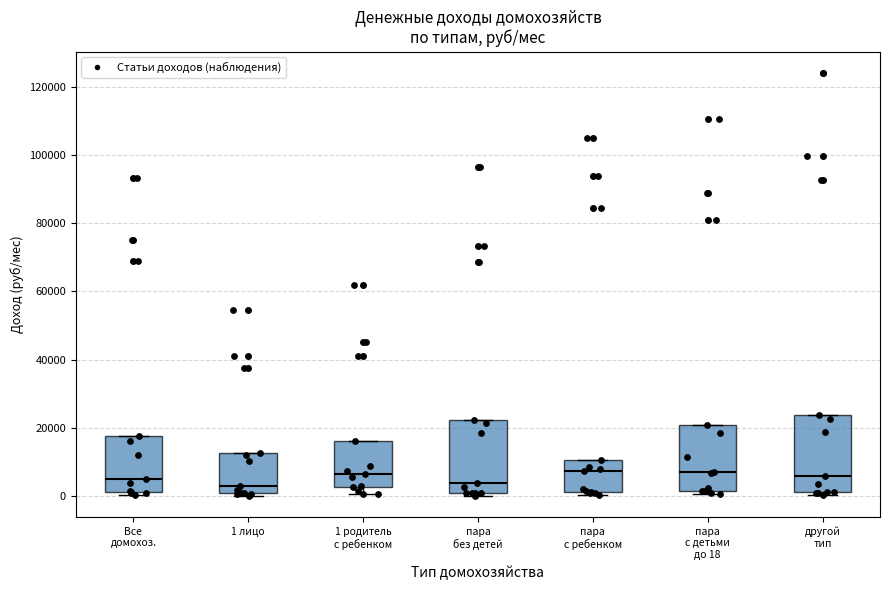

Reading left to right, read every box against the y-axis: the position of its median line, the range the box covers, and the ends of its whiskers. The values are not printed on the chart, so give them approximately, as read against the axis.

Все домохоз.: median 6000, box 2000 to 18000, whiskers 0 to 18000
1 лицо: median 4000, box 0 to 12000, whiskers 0 (just below the box's lower edge) to 12000
1 родитель с ребенком: median 6000, box 2000 to 16000, whiskers 0 to 16000
пара без детей: median 4000, box 0 to 22000, whiskers 0 (just below the box's lower edge) to 22000
пара с ребенком: median 8000, box 2000 to 10000, whiskers 0 to 10000
пара с детьми до 18: median 8000, box 2000 to 20000, whiskers 0 to 20000
другой тип: median 6000, box 2000 to 24000, whiskers 0 to 24000